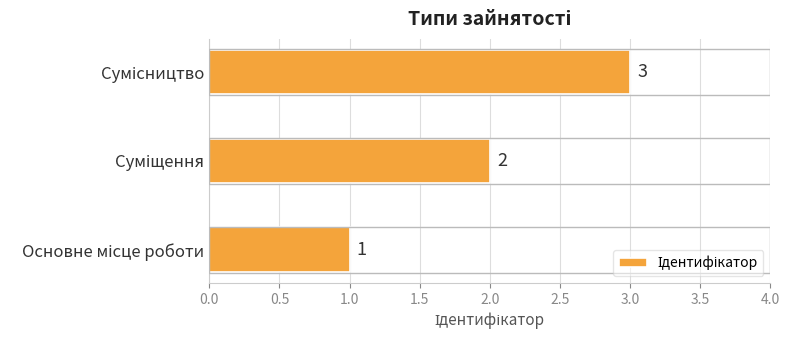

What is the sum of all values?

6